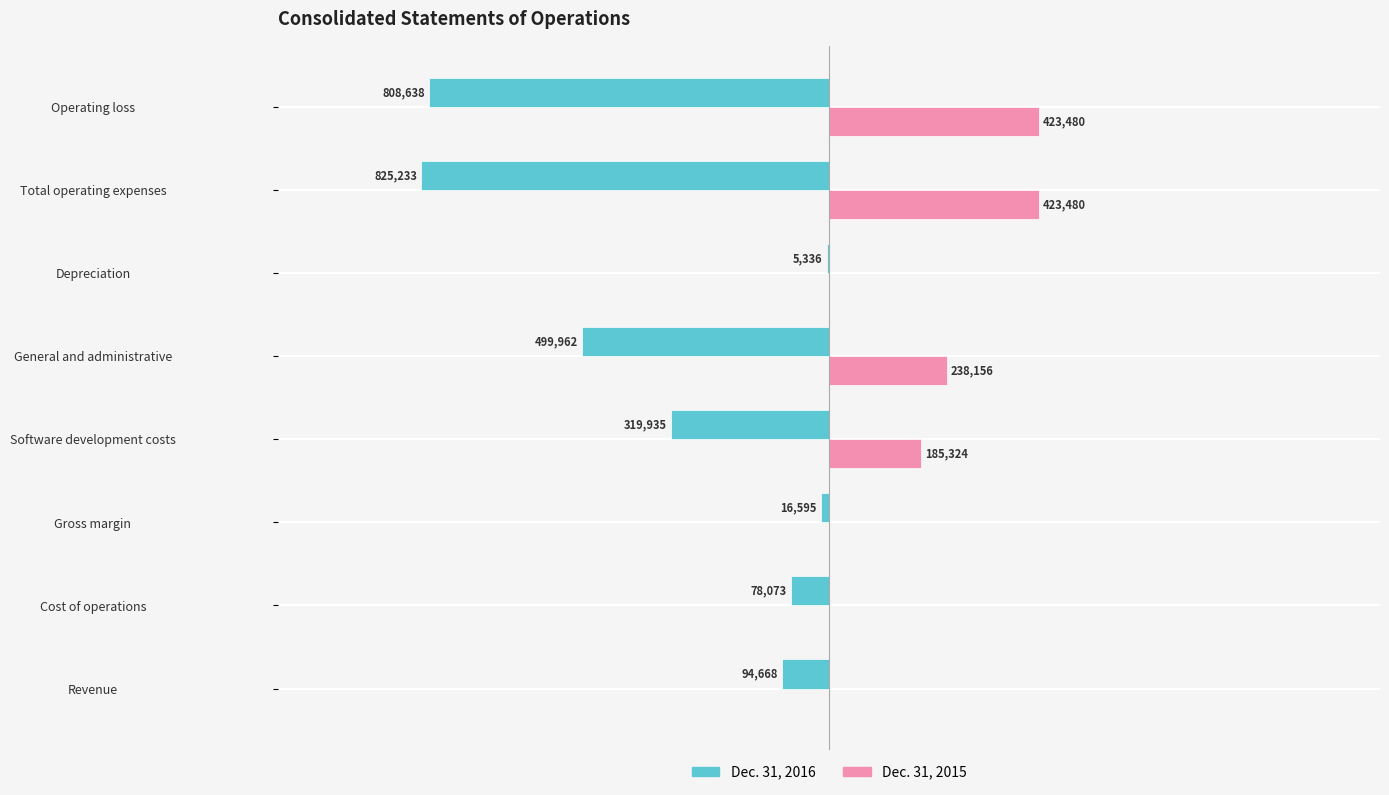

What are all the series names shown in the legend?

Dec. 31, 2016, Dec. 31, 2015